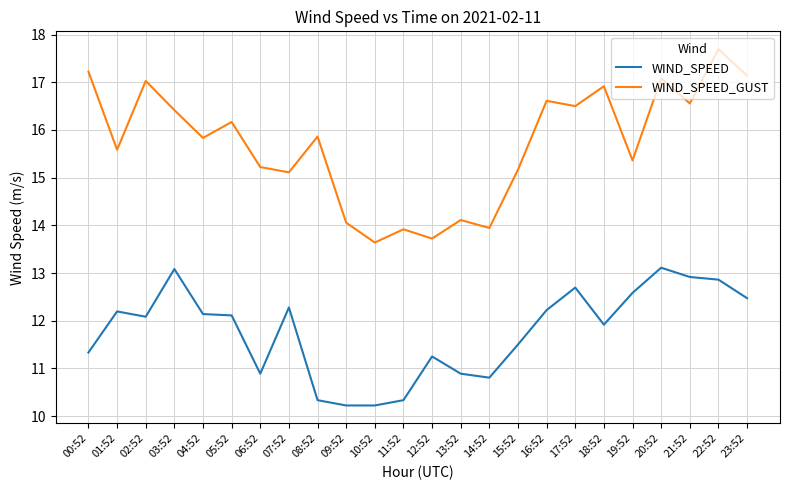

Which series has the widest spread of values?

WIND_SPEED_GUST